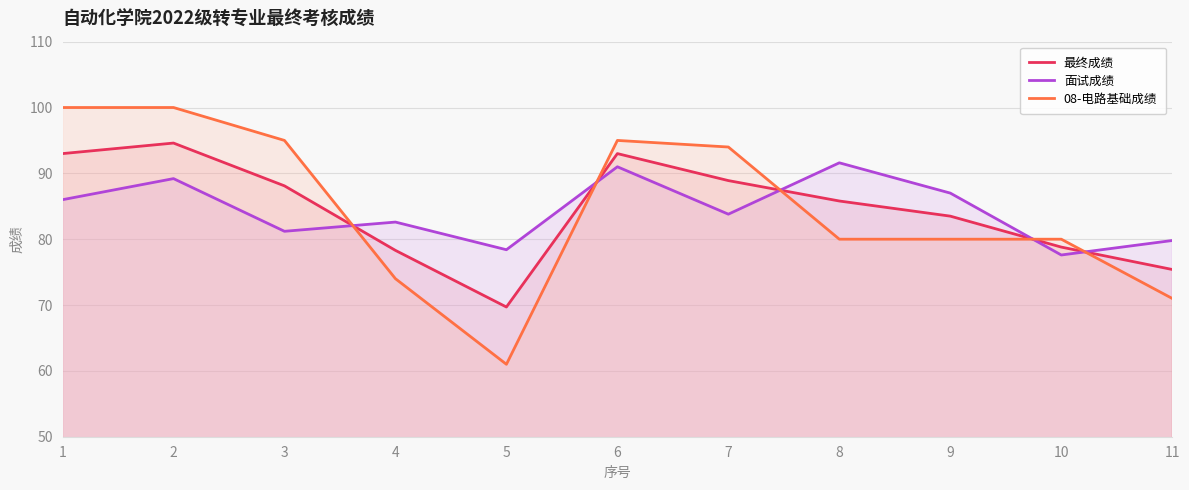

What is the value of the 08-电路基础成绩 point at the 9th from the left?

80.0